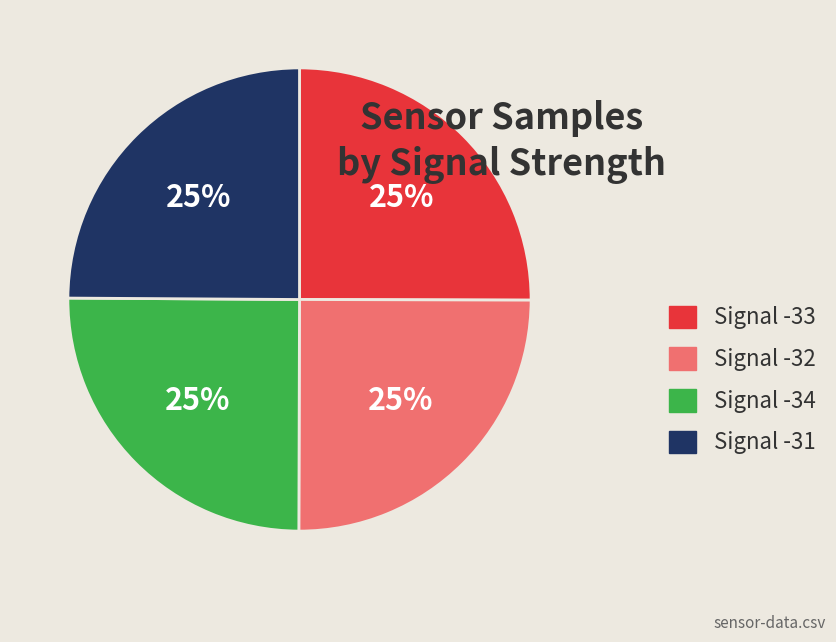

How many slices are in this pie chart?

4